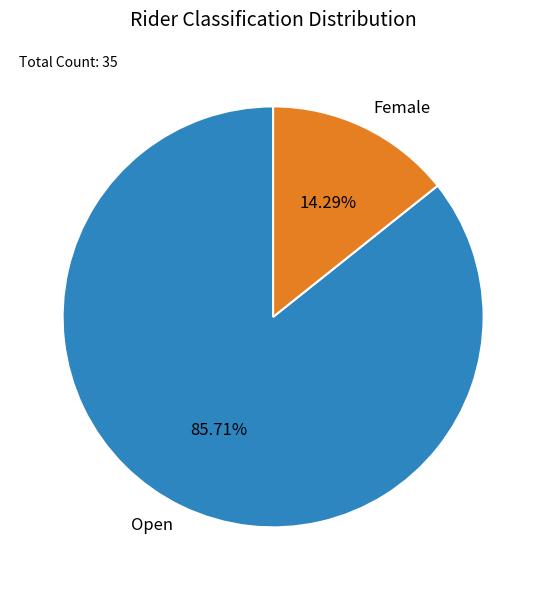

How many slices are in this pie chart?

2